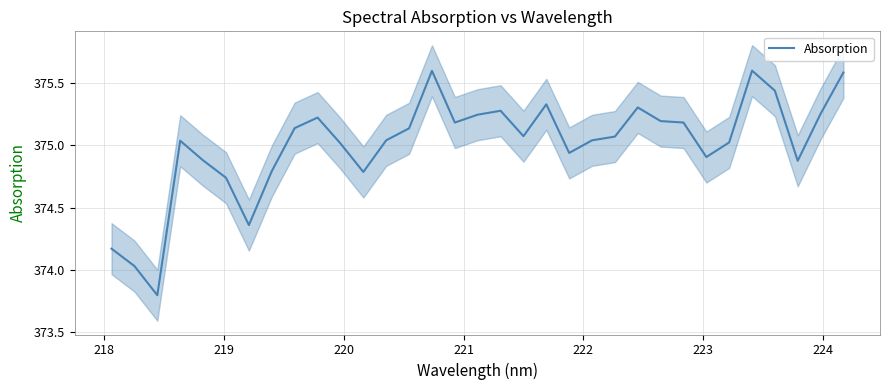

What is the lowest value of the Absorption series?

373.8